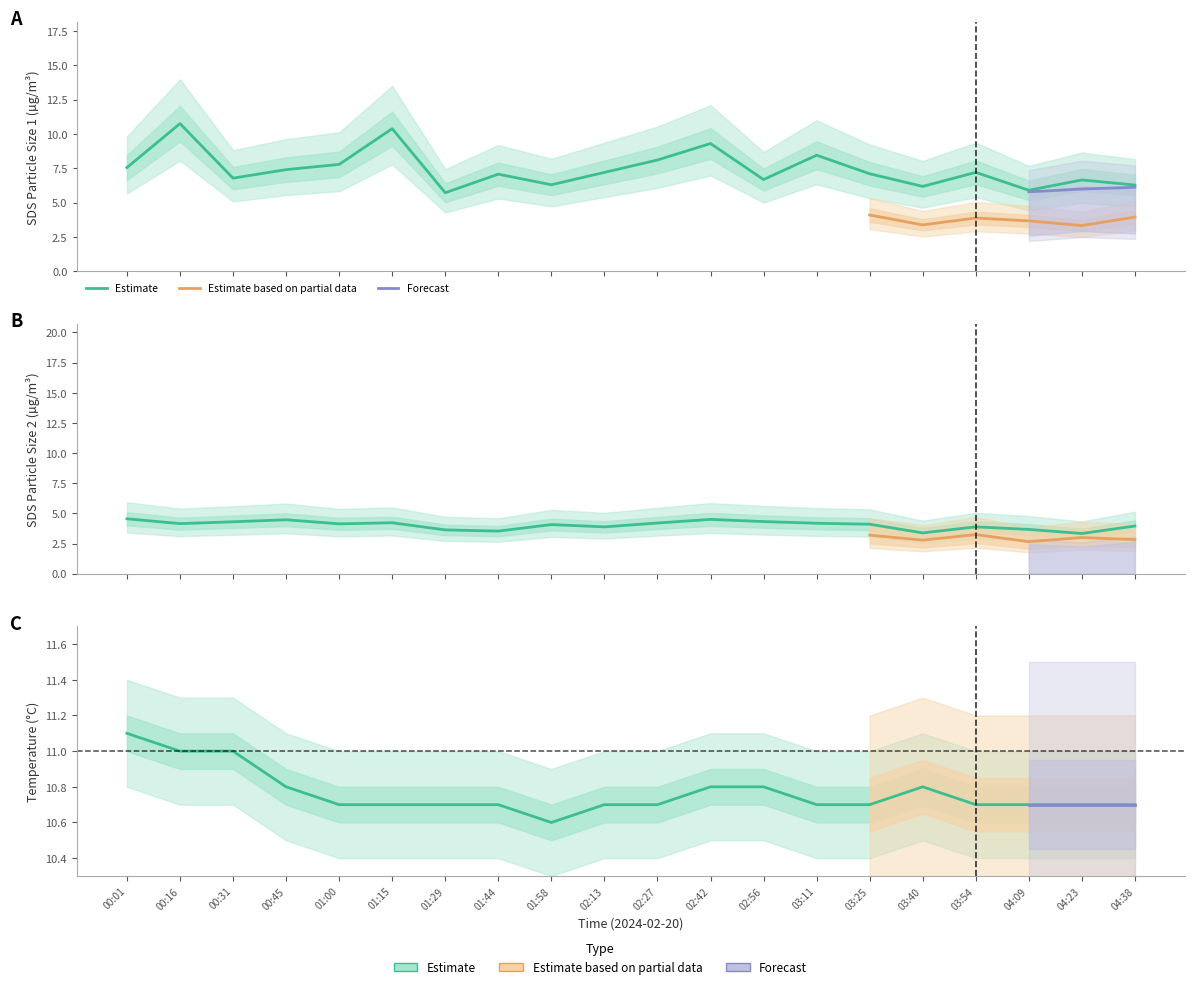

Count the Temp values in the range 10 to 11.

19